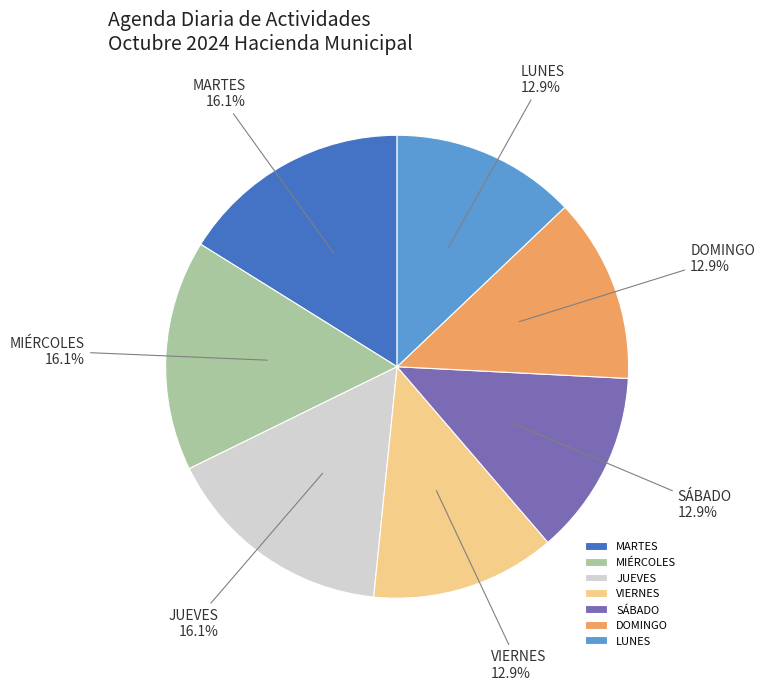

Do VIERNES and JUEVES together represent more than half of the pie?

No